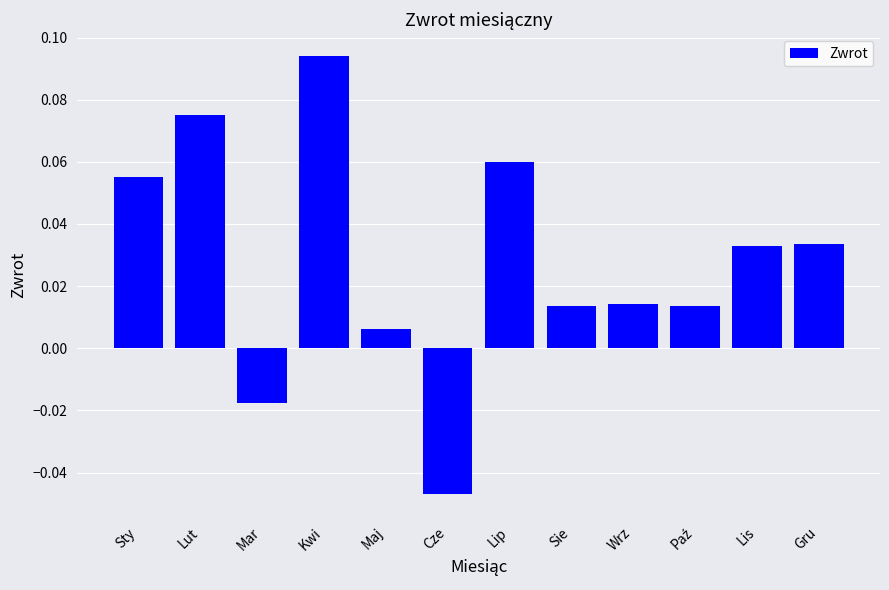

Is it true that the value at Gru is 0.1?

False